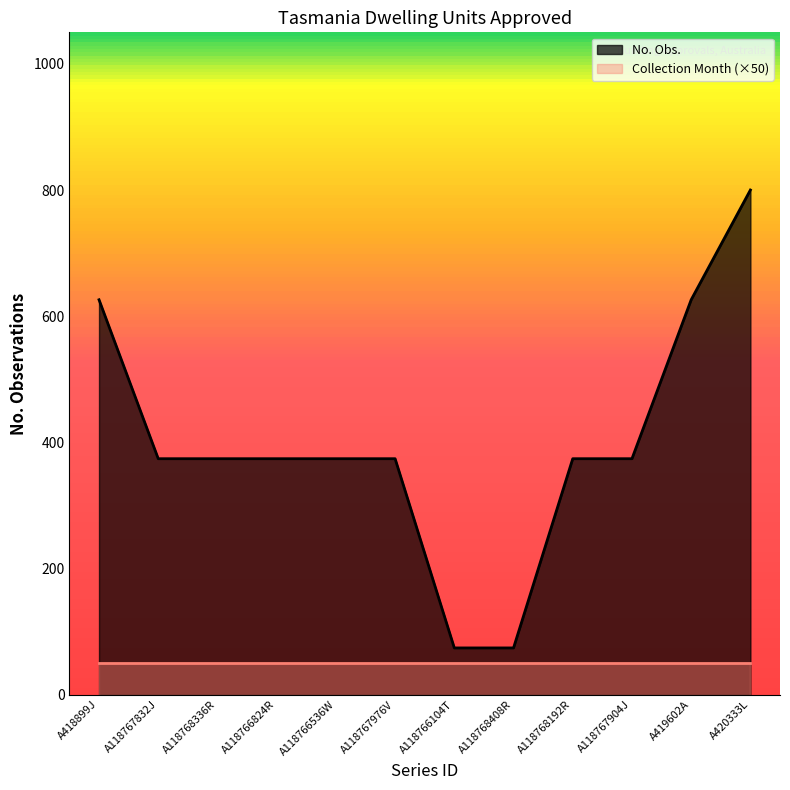

Which has a higher value, A118767904J or A118768408R?

A118767904J